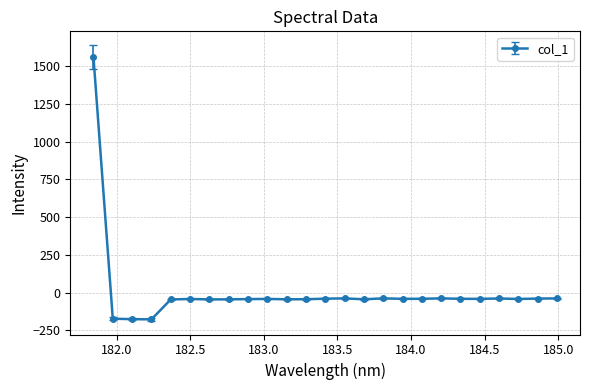

What is the smallest value displayed?

-176.8